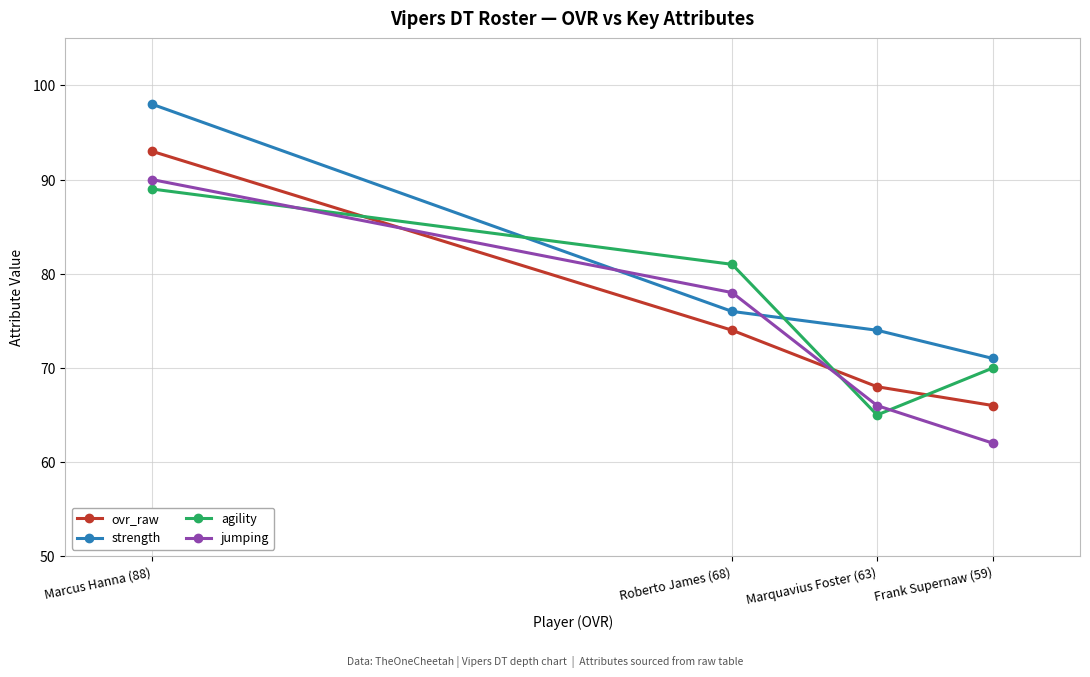

How many times do jumping and agility cross each other?

3